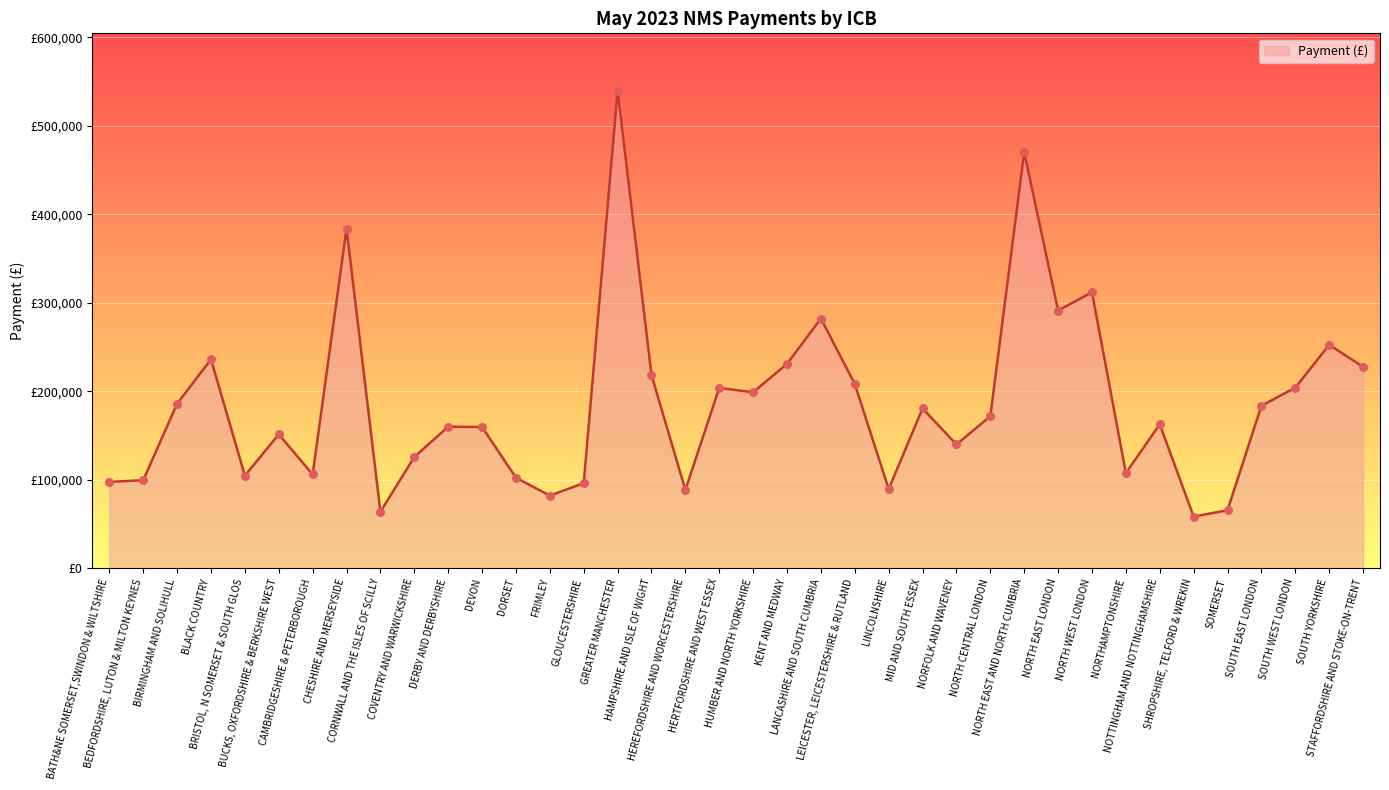

Does the chart have visible grid lines?

Yes